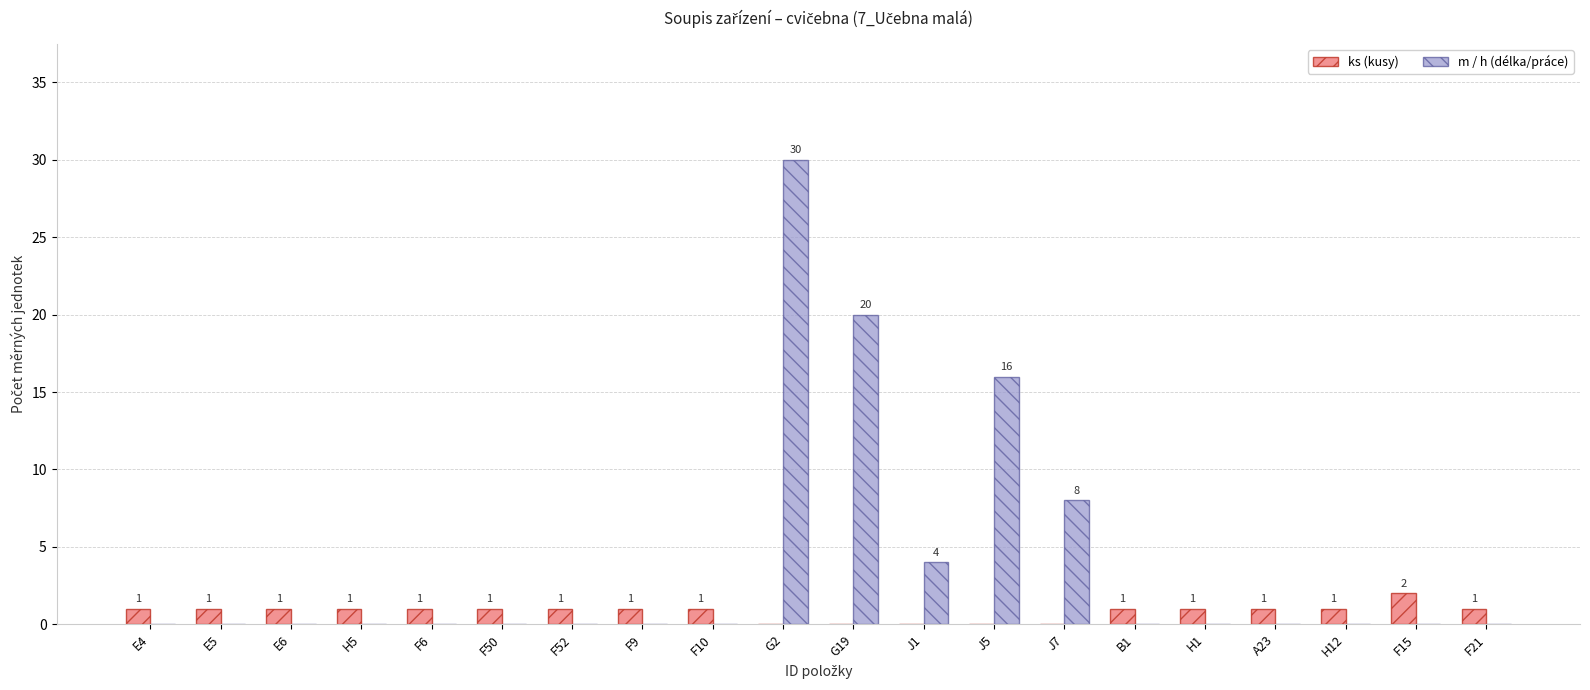

Which label corresponds to the largest value in the chart?

G2